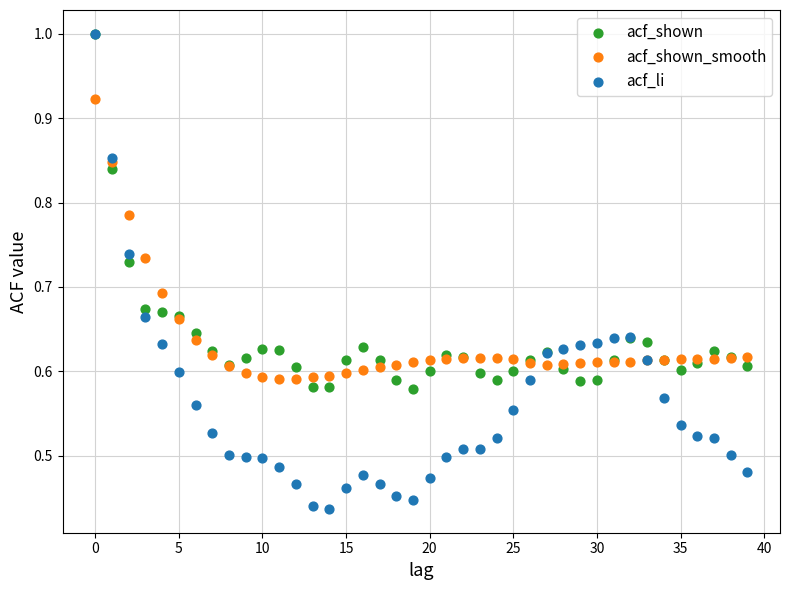

What are all the series names shown in the legend?

acf_shown, acf_shown_smooth, acf_li